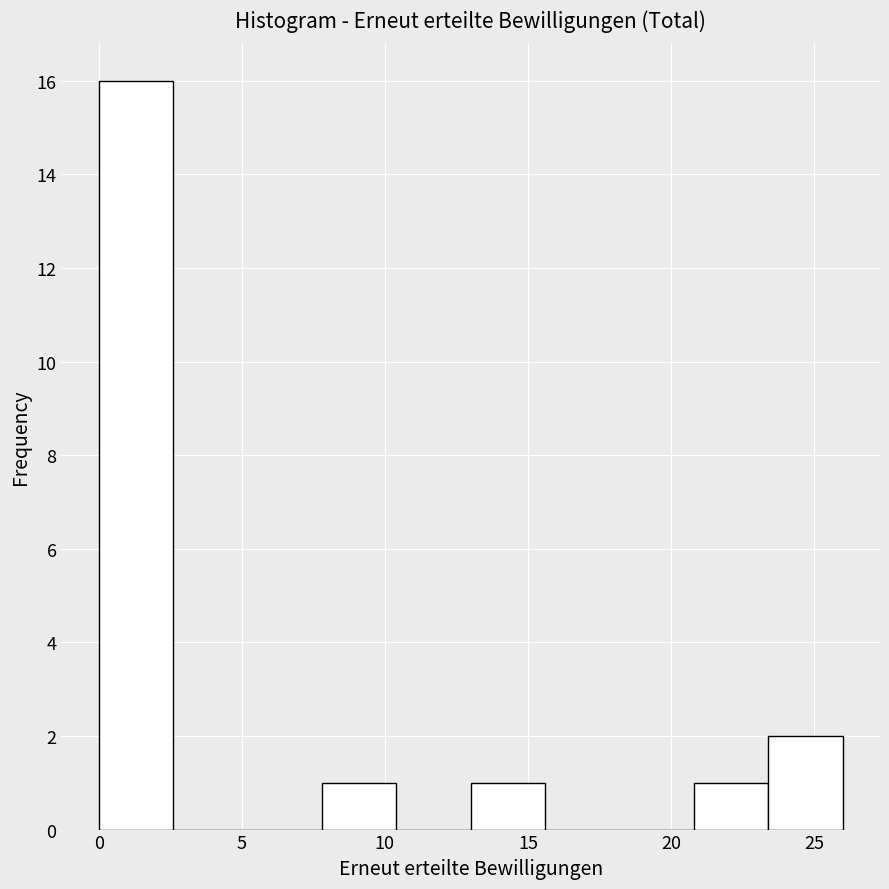

How tall is the bar that spans 23.4 to 26.0 on the x-axis? Neither the bar edges nor the heights are printed on the chart, so give them approximately, as read against the axes.

2